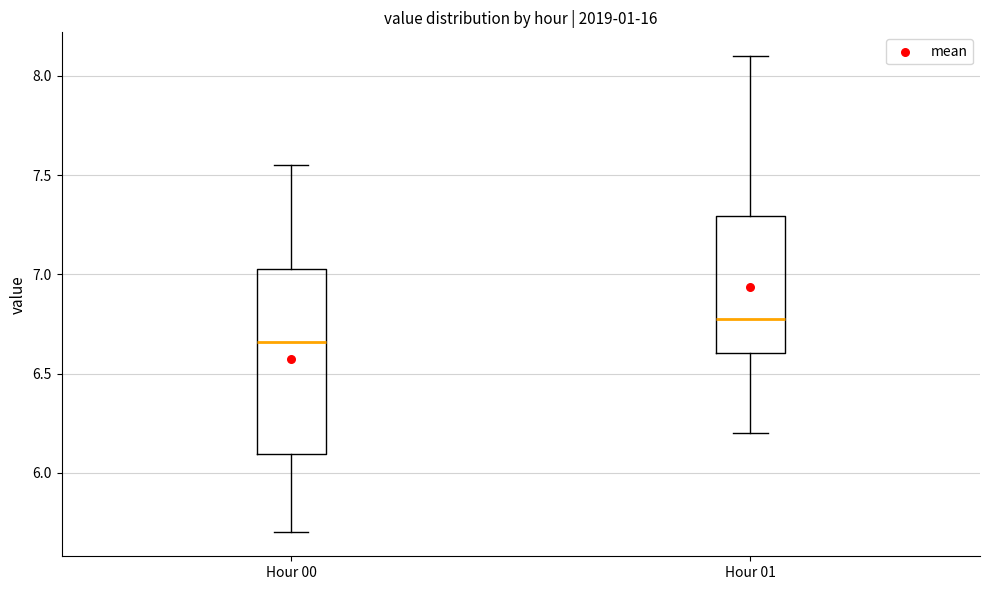

Where does the upper whisker of the box for Hour 01 end on the y-axis? The values are not printed on the chart, so give them approximately, as read against the axis.

8.10